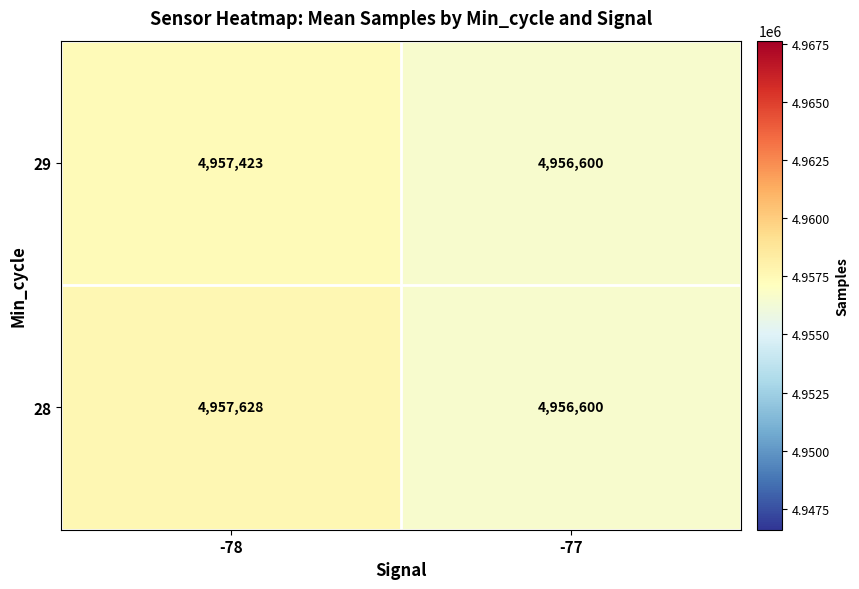

Which series changed the most between -78 and -77?

28